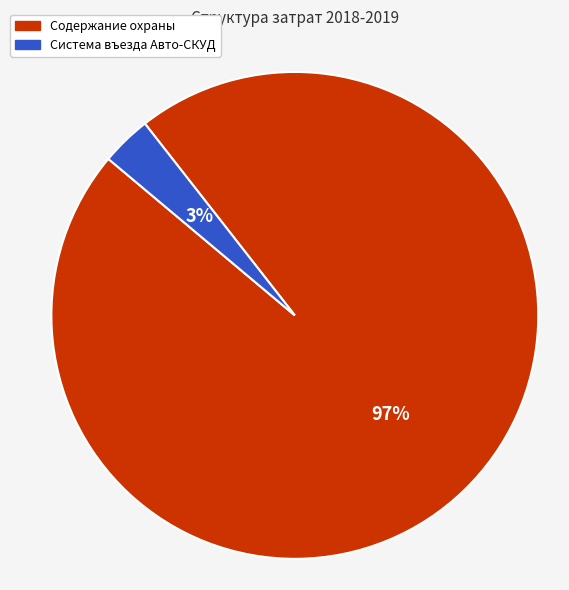

What percentage is the Содержание охраны slice, to the nearest percent?

97%